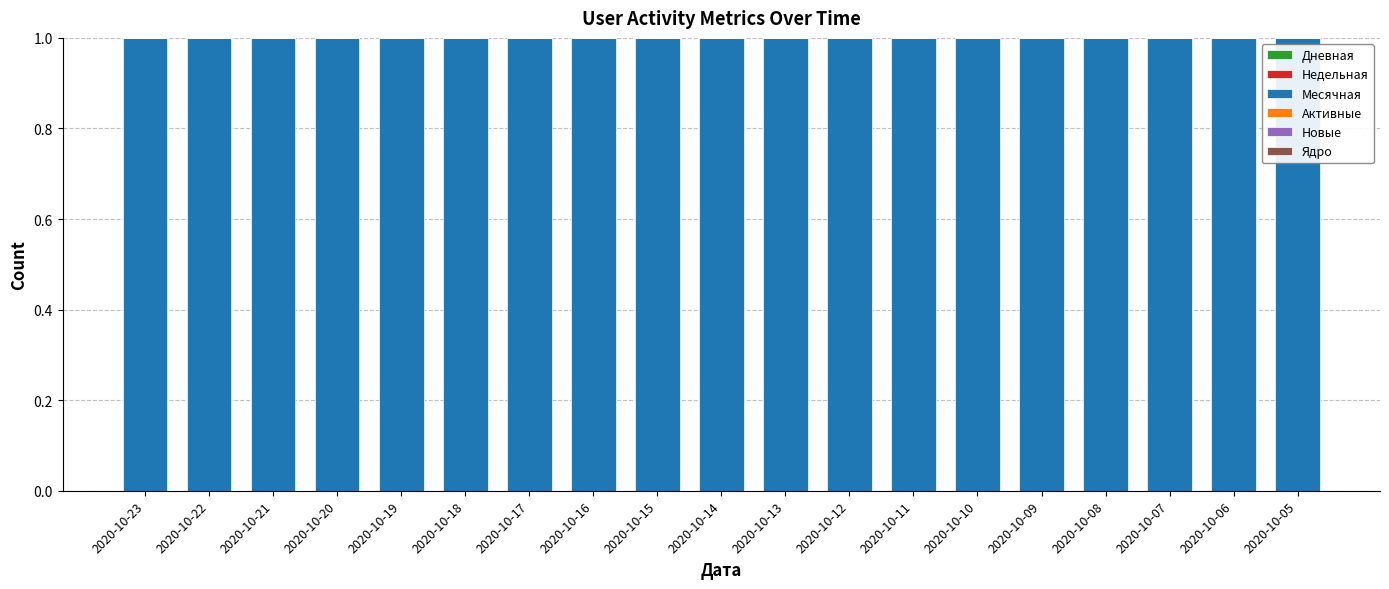

What is the total value across all series at 2020-10-08?

1